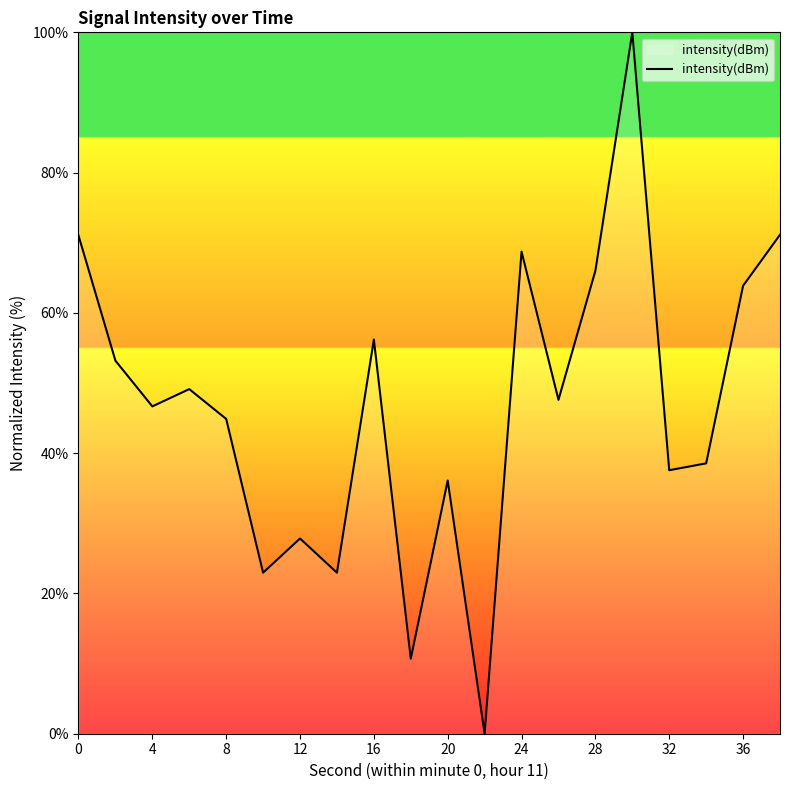

What is the maximum value shown in the chart?

100.0